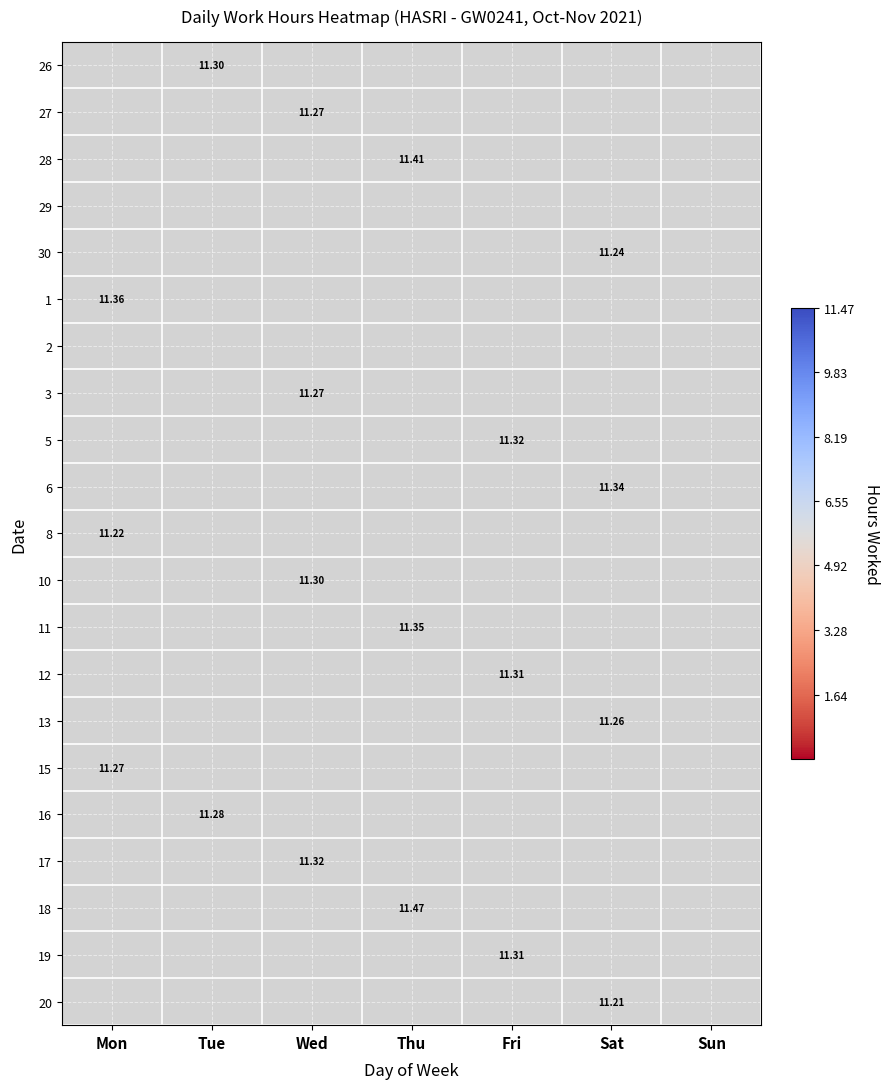

Where is 13 nearest to the value 5?

Mon